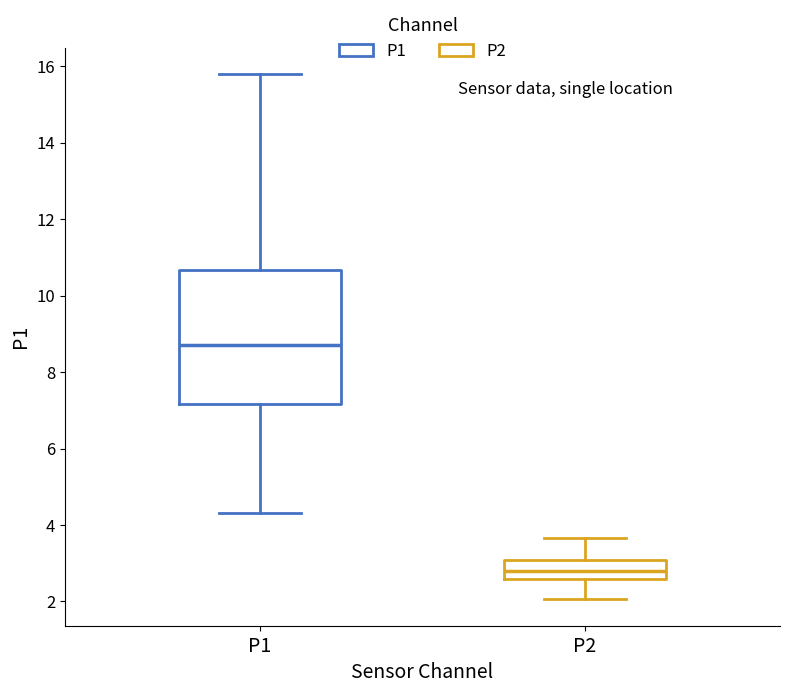

Reading left to right, read every box against the y-axis: the position of its median line, the range the box covers, and the ends of its whiskers. The values are not printed on the chart, so give them approximately, as read against the axis.

P1: median 8.8, box 7.2 to 10.6, whiskers 4.4 to 15.8
P2: median 2.8, box 2.6 to 3.0, whiskers 2.0 to 3.6